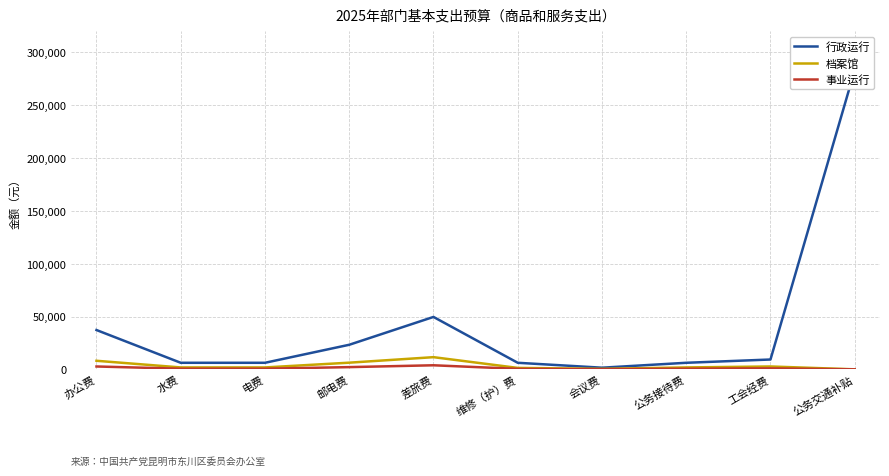

Is it true that 行政运行 equals 9300 at 工会经费?

True